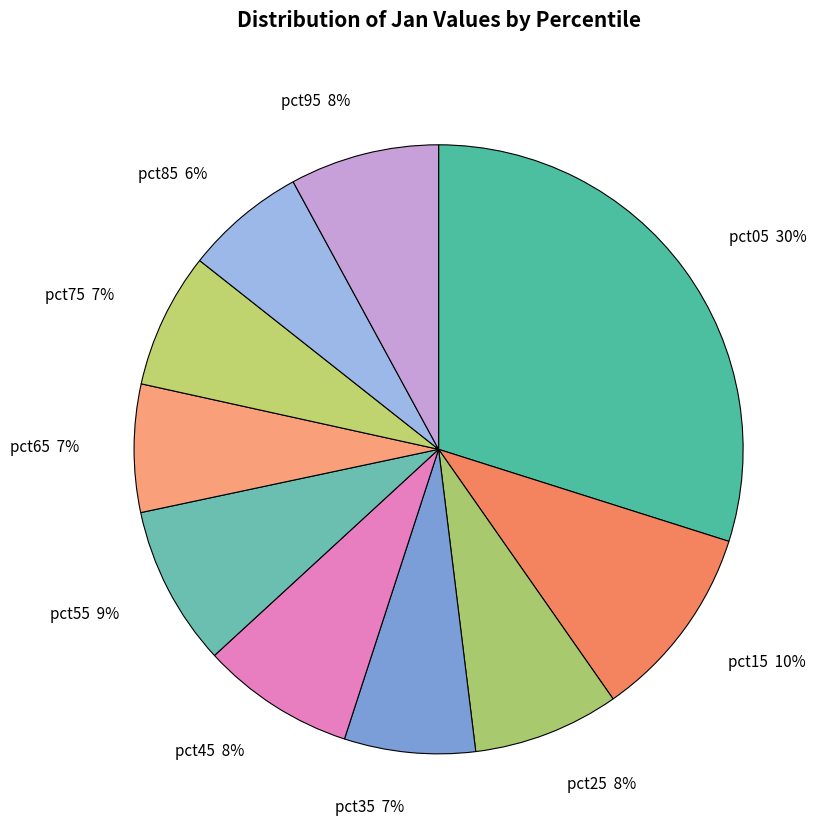

To the nearest percent, what is the difference between the pct15 and pct95 slice percentages?

2%